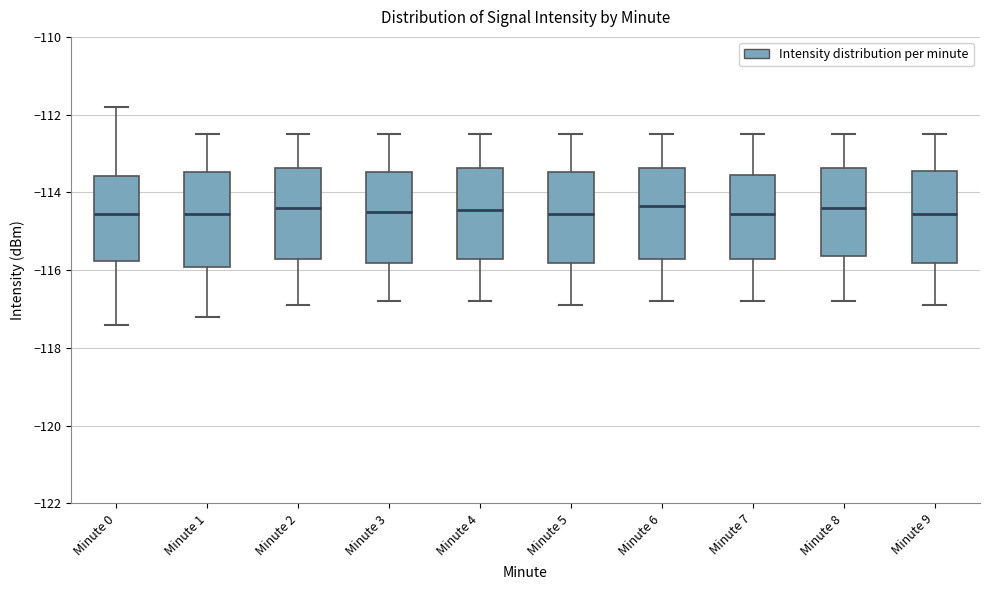

Reading left to right, read every box against the y-axis: the position of its median line, the range the box covers, and the ends of its whiskers. The values are not printed on the chart, so give them approximately, as read against the axis.

Minute 0: median -114.6, box -115.8 to -113.6, whiskers -117.4 to -111.8
Minute 1: median -114.6, box -116.0 to -113.4, whiskers -117.2 to -112.4
Minute 2: median -114.4, box -115.8 to -113.4, whiskers -116.8 to -112.4
Minute 3: median -114.4, box -115.8 to -113.4, whiskers -116.8 to -112.4
Minute 4: median -114.4, box -115.8 to -113.4, whiskers -116.8 to -112.4
Minute 5: median -114.6, box -115.8 to -113.4, whiskers -116.8 to -112.4
Minute 6: median -114.4, box -115.8 to -113.4, whiskers -116.8 to -112.4
Minute 7: median -114.6, box -115.8 to -113.6, whiskers -116.8 to -112.4
Minute 8: median -114.4, box -115.6 to -113.4, whiskers -116.8 to -112.4
Minute 9: median -114.6, box -115.8 to -113.4, whiskers -116.8 to -112.4